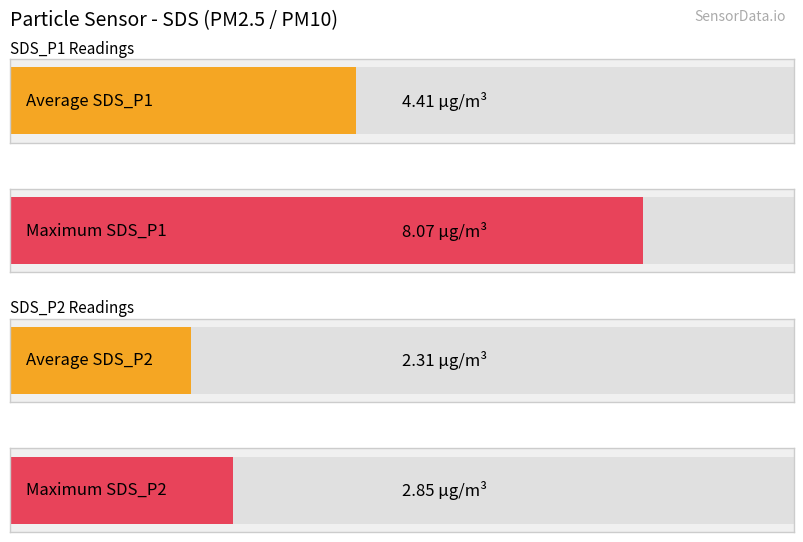

Which series has the largest total across all categories?

SDS_P1